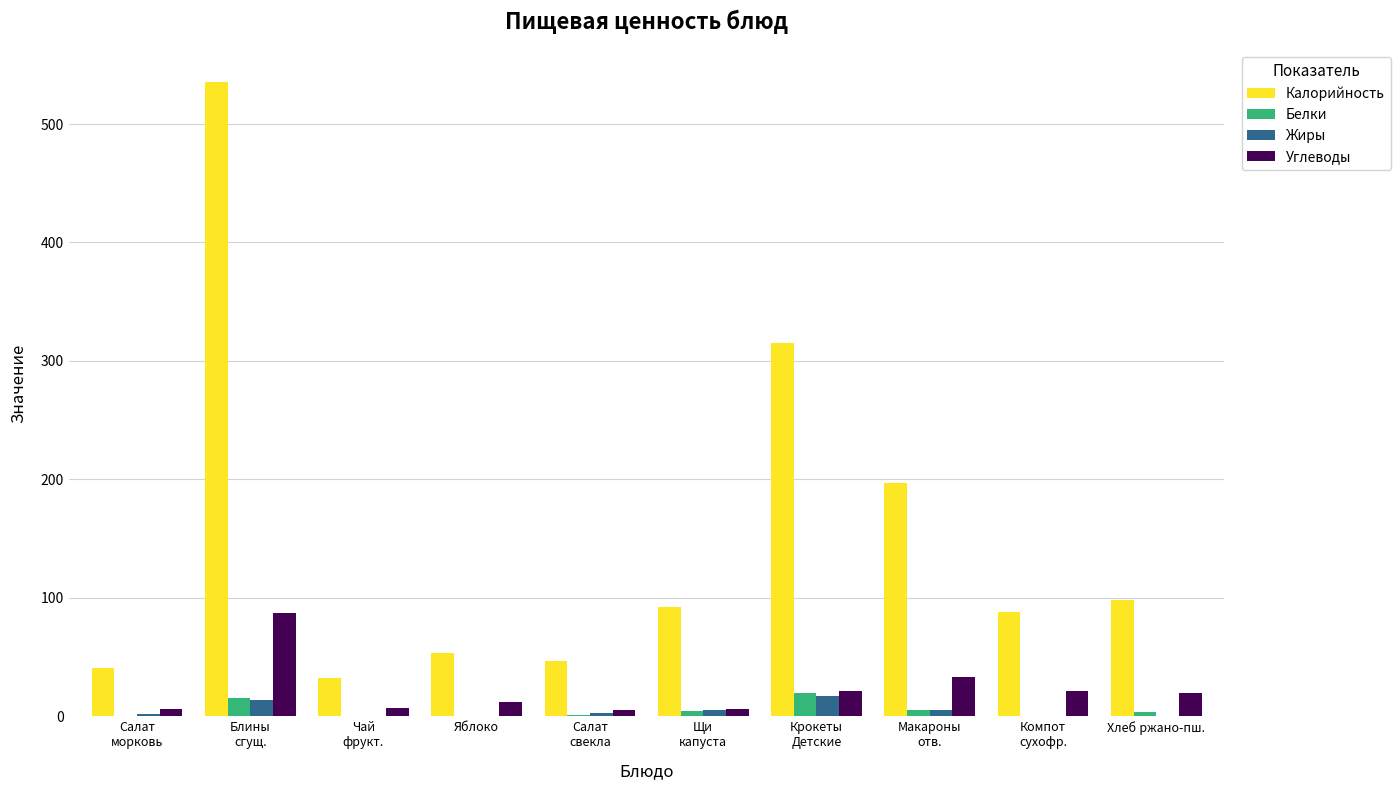

The Калорийность series shows 53.3 at Яблоко. True or false?

True